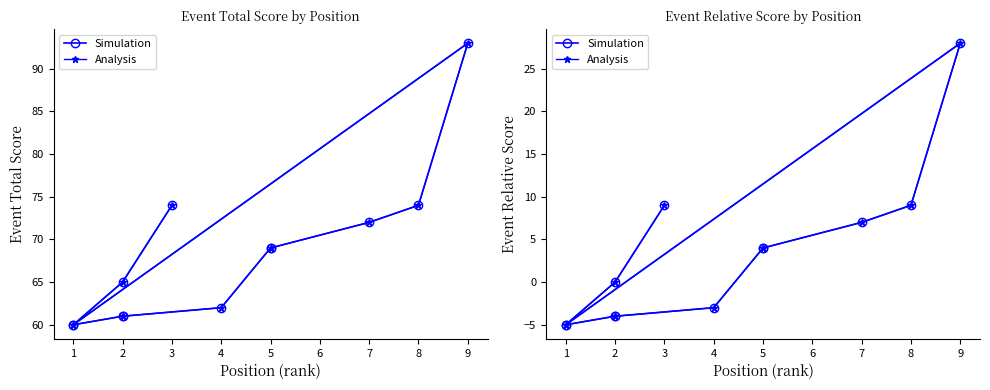

True or false: Simulation and Analysis cross at least once.

False